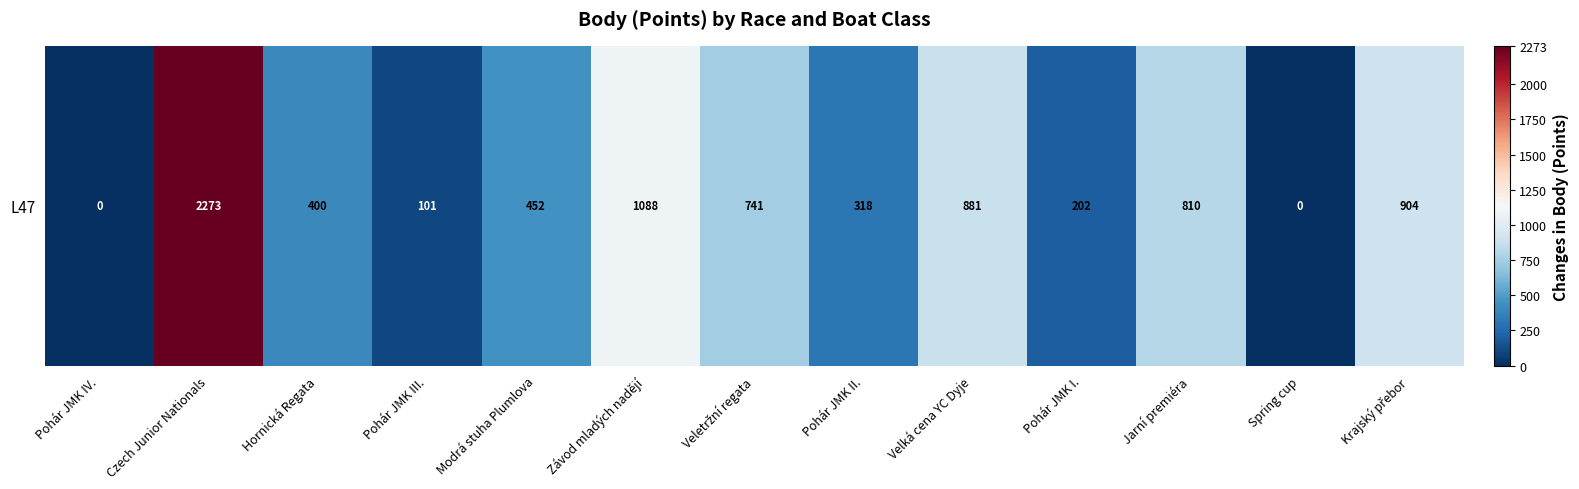

Where is the data nearest to the value 1136?

Závod mladých nadějí